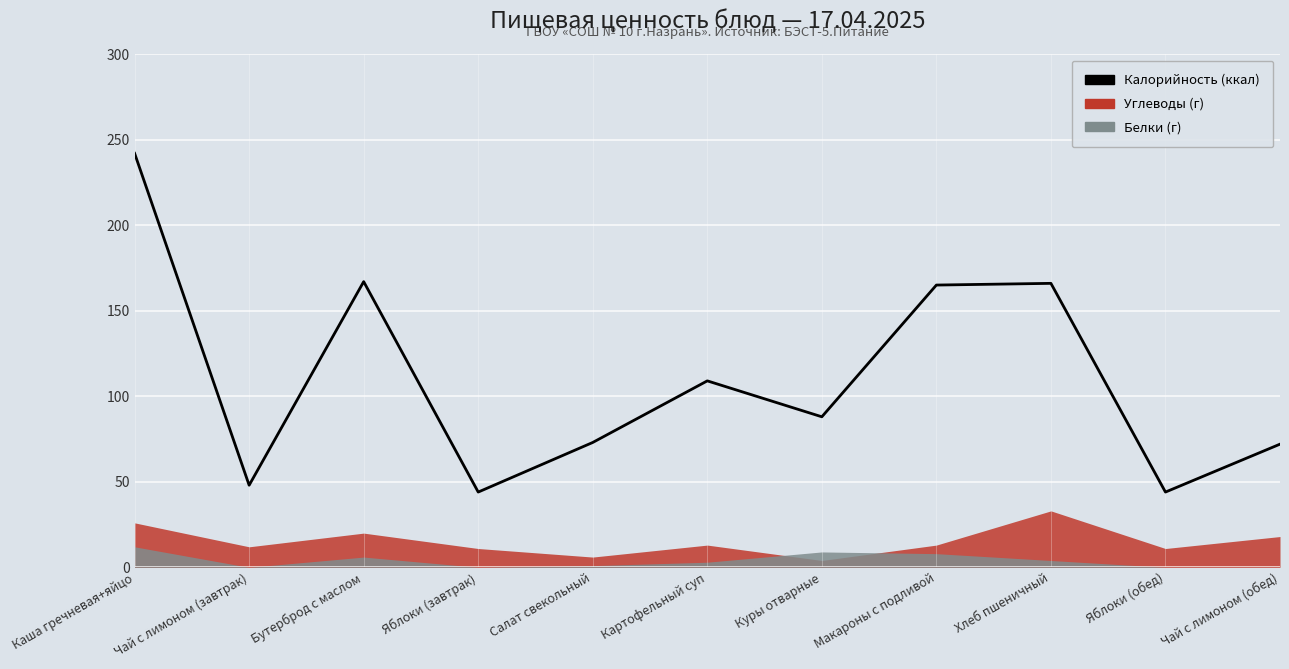

List the labels in order of value, largest first.

Каша гречневая+яйцо, Бутерброд с маслом, Хлеб пшеничный, Макароны с подливой, Картофельный суп, Куры отварные, Салат свекольный, Чай с лимоном (обед), Чай с лимоном (завтрак), Яблоки (завтрак), Яблоки (обед)